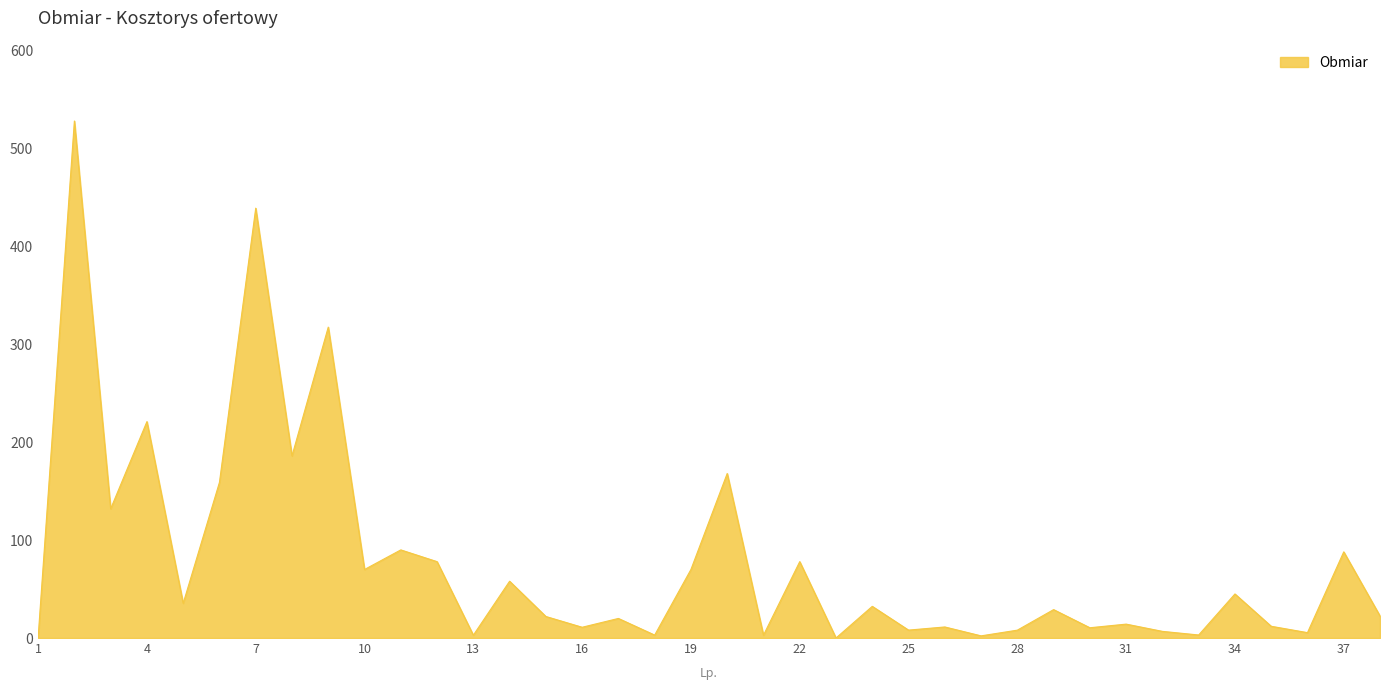

What is the difference between the maximum and minimum values?

528.0